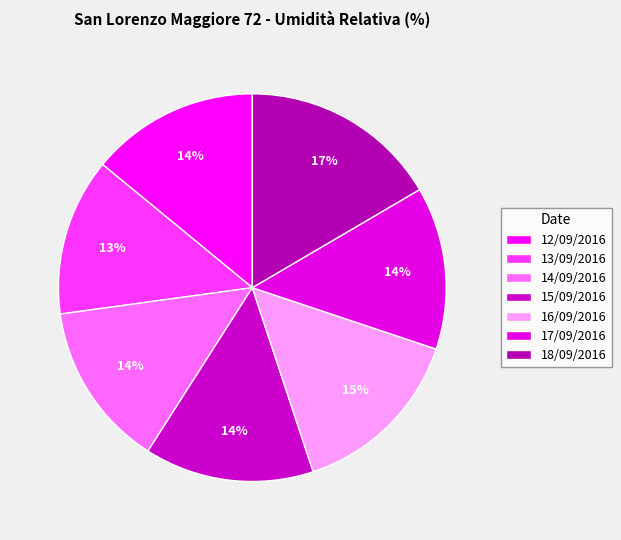

Combined, do 15/09/2016 and 16/09/2016 account for over 50%?

No